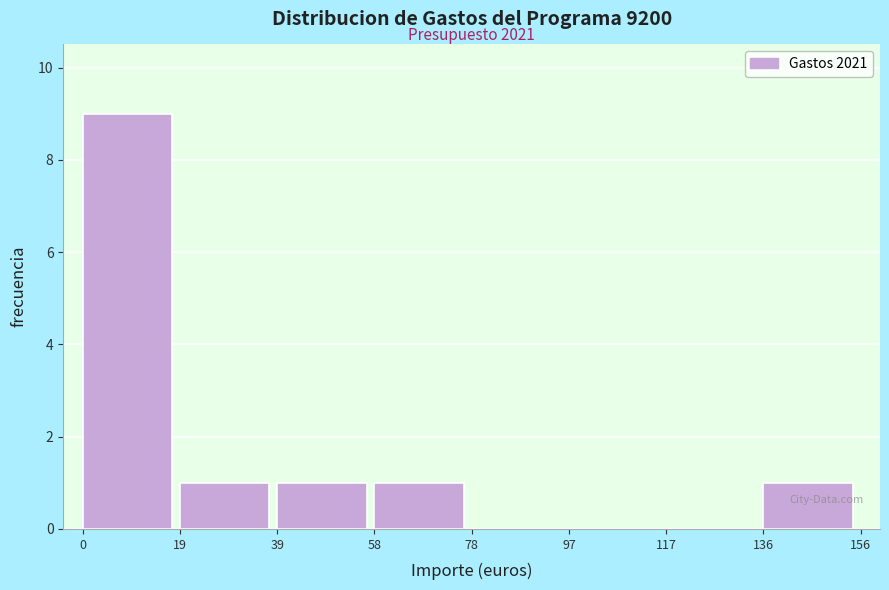

Reading left to right, extract all data points from this chart.

0=9	19=1	39=1	58=1	78=0	97=0	117=0	136=1